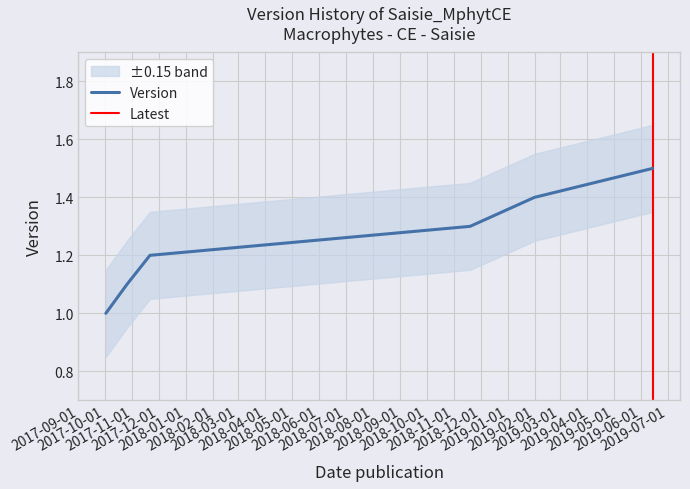

What is the difference between the values at 2017-10-02 and 2019-06-14?

0.5